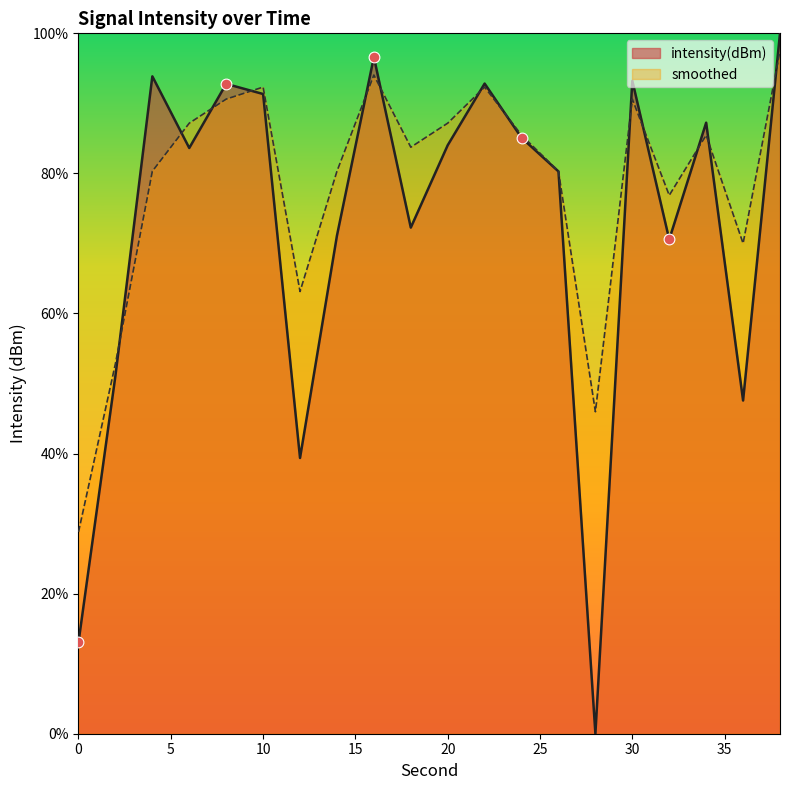

Which series contains the highest Y value?

intensity(dBm)